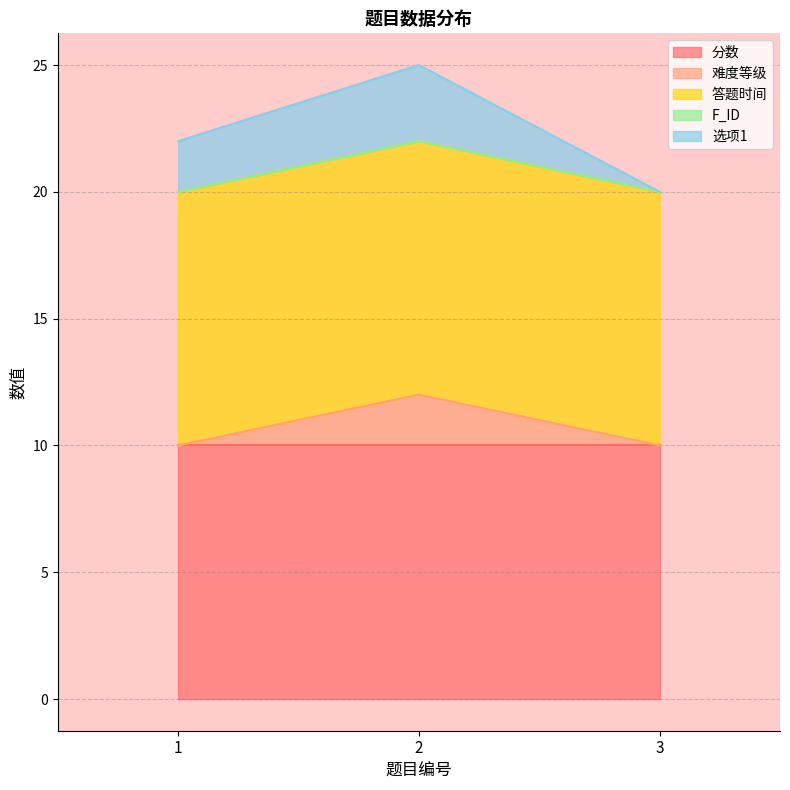

What is the difference between the highest and lowest values at 2?

10